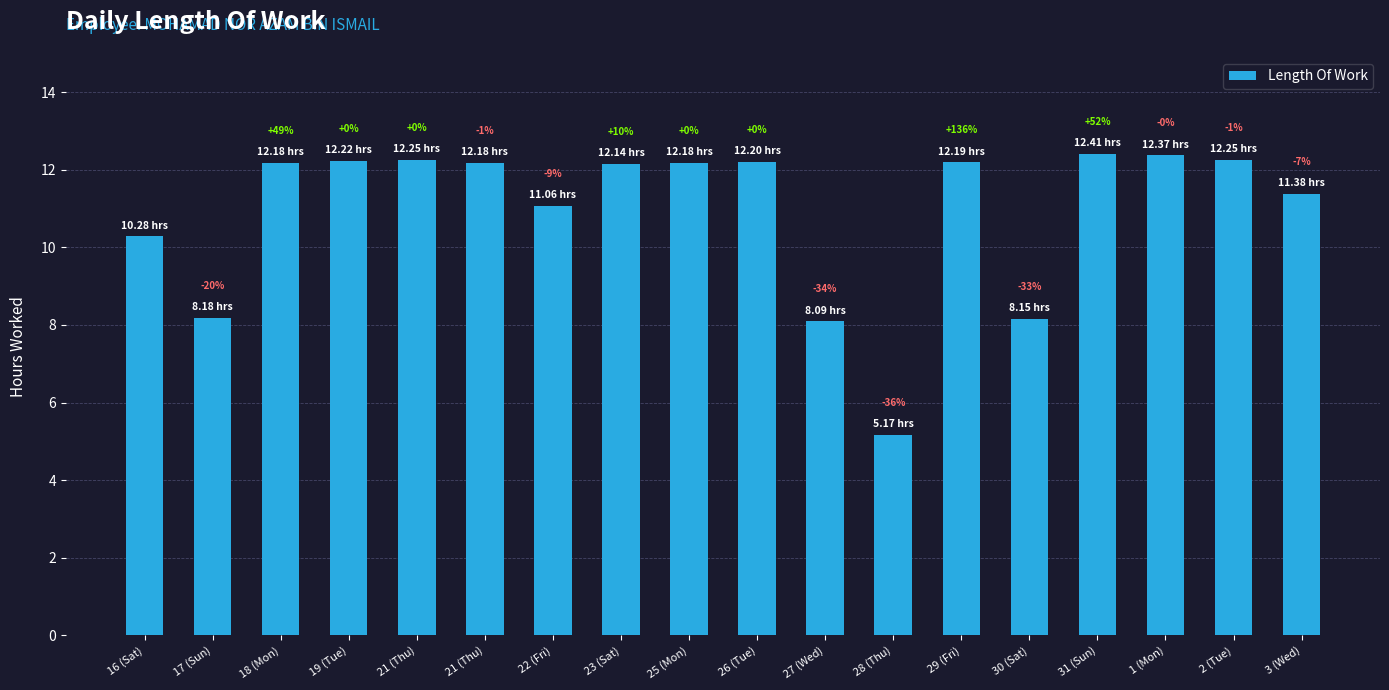

Are the bars horizontal?

No